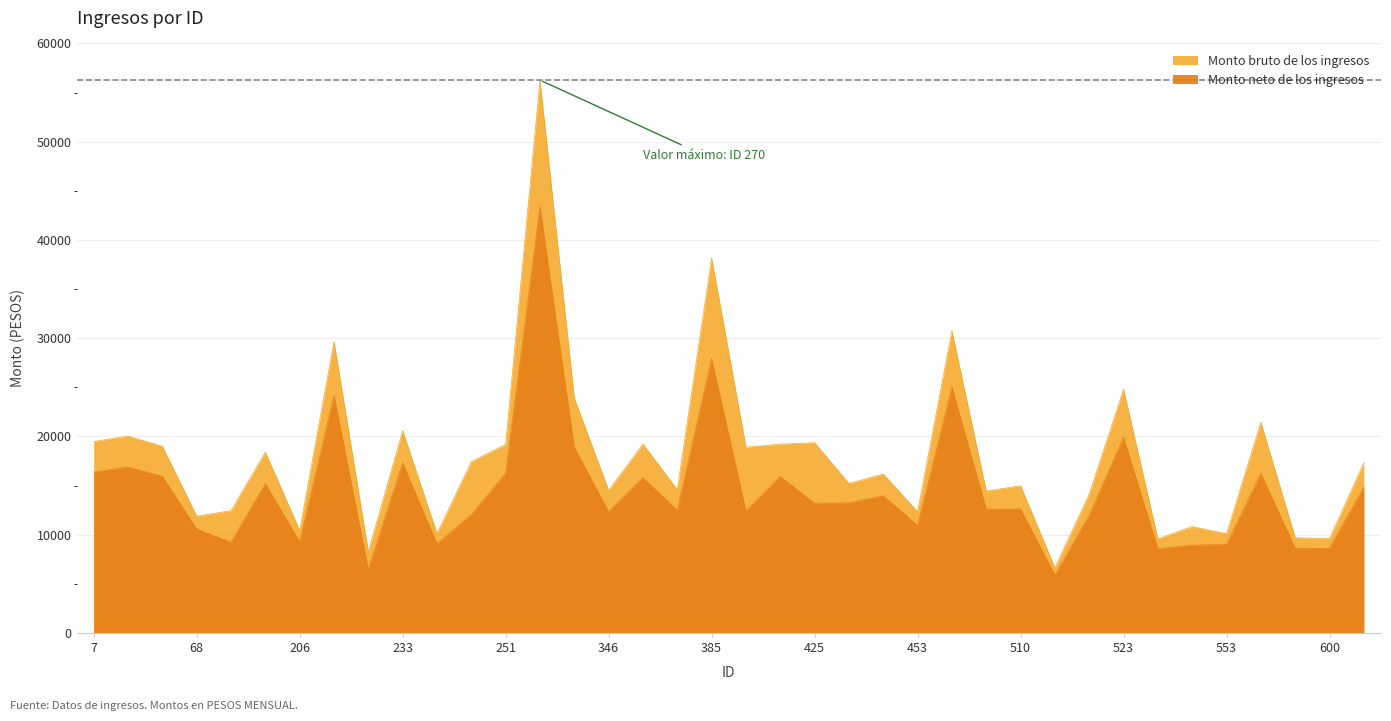

True or false: Monto bruto de los ingresos has a value of 12447.4 at 134.

False